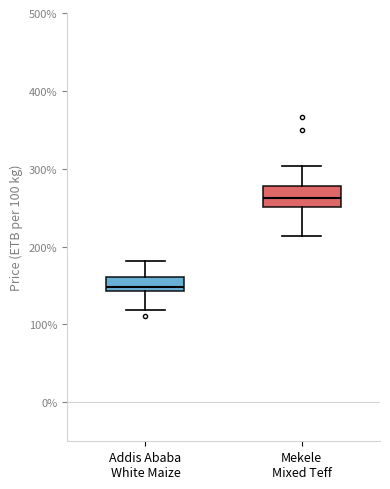

Which box's median line is the highest?

Mekele Mixed Teff